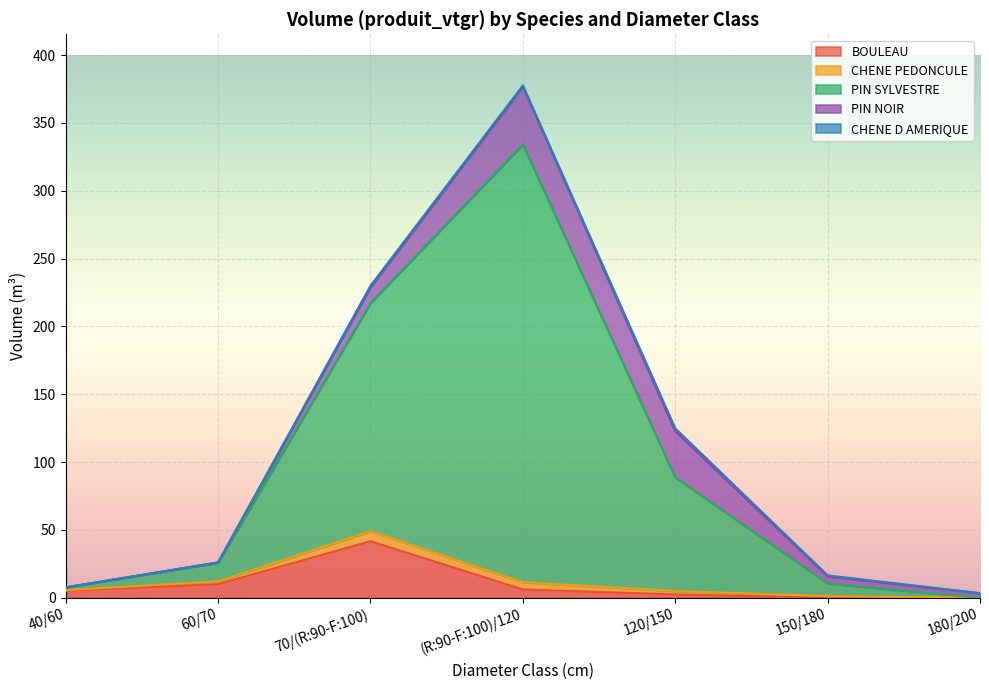

How many values in the PIN NOIR series are below 5?

3